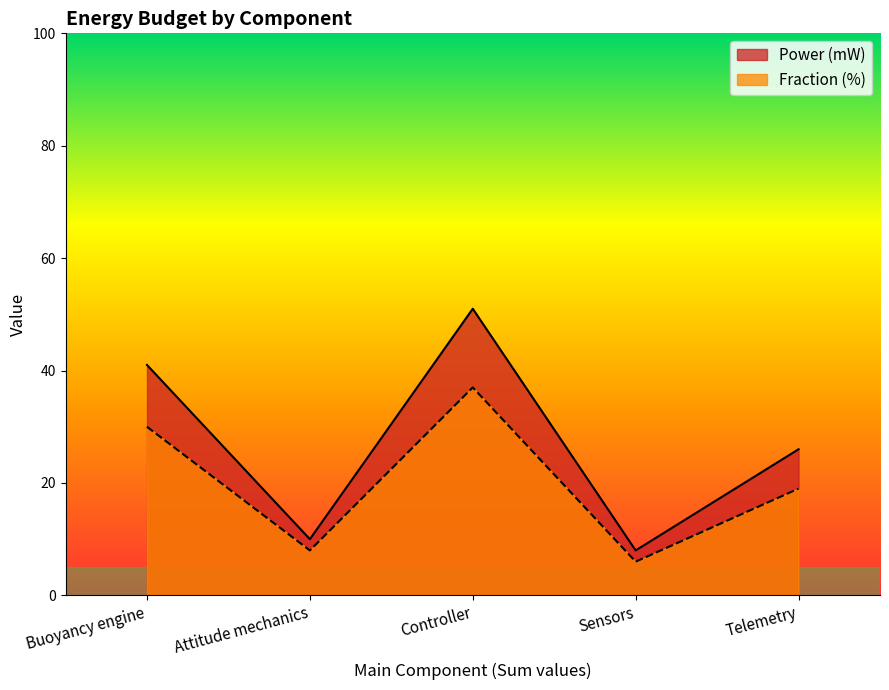

What is the label of the 2nd point from the right?

Sensors